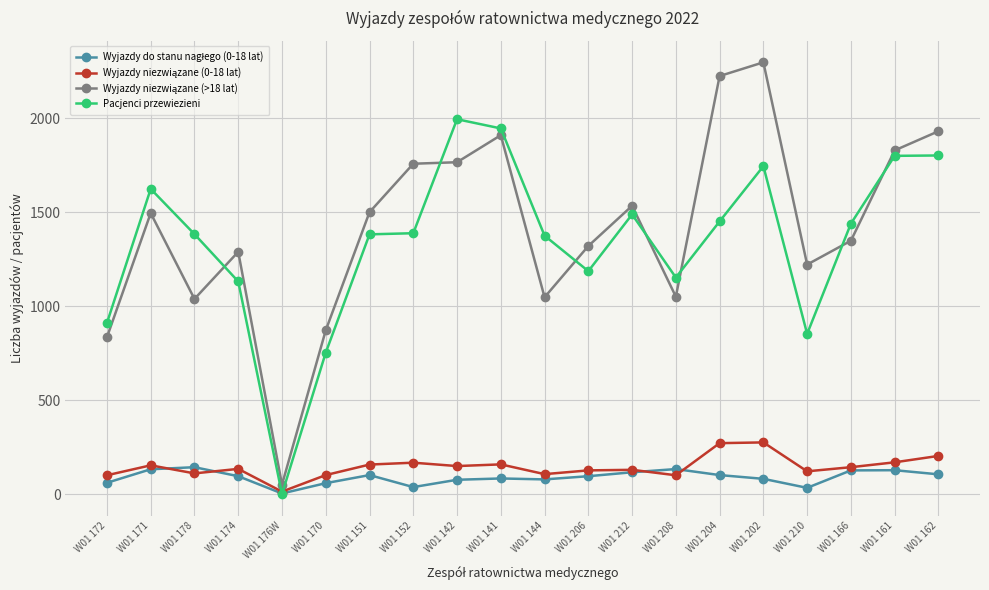

What is the label of the 1st point from the right?

W01 162